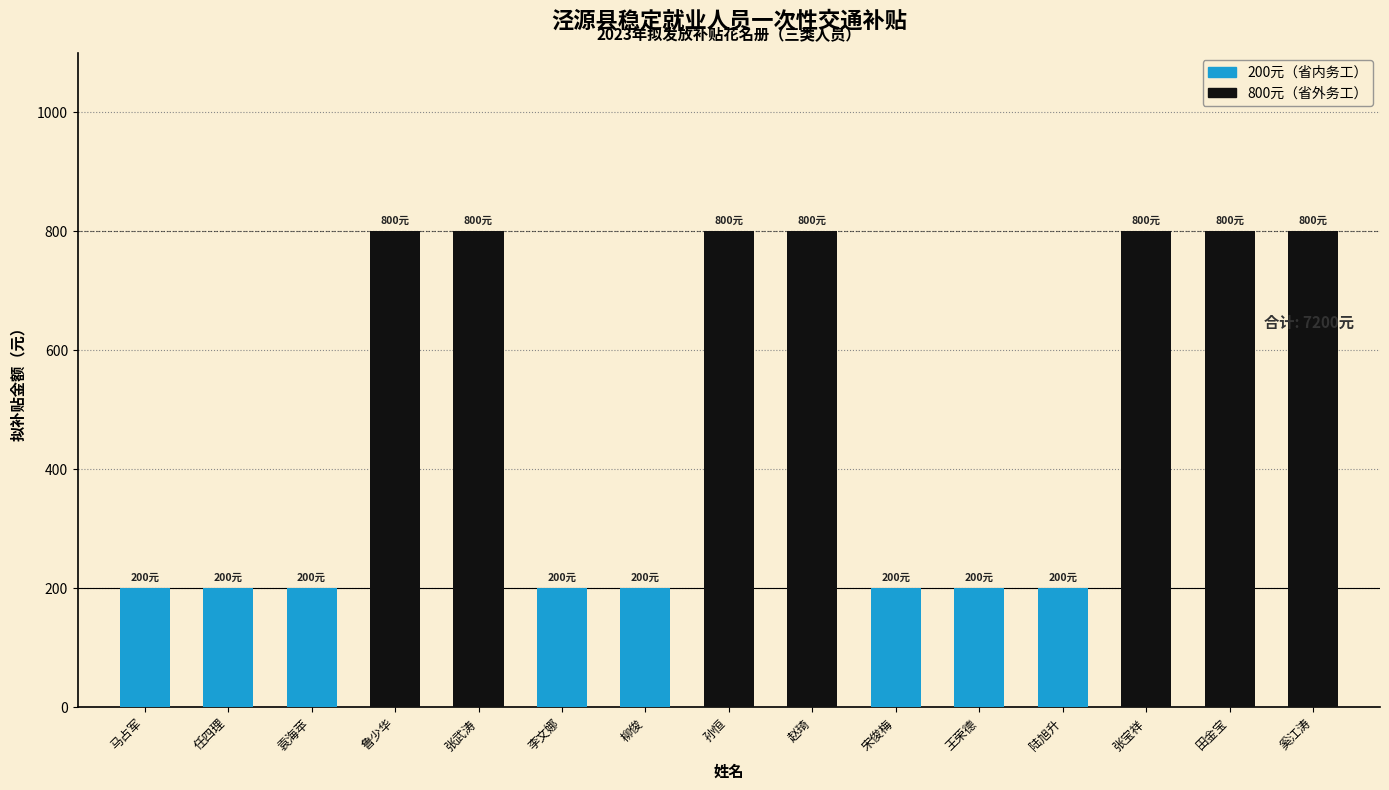

What is the label of the 14th bar from the left?

田金宝